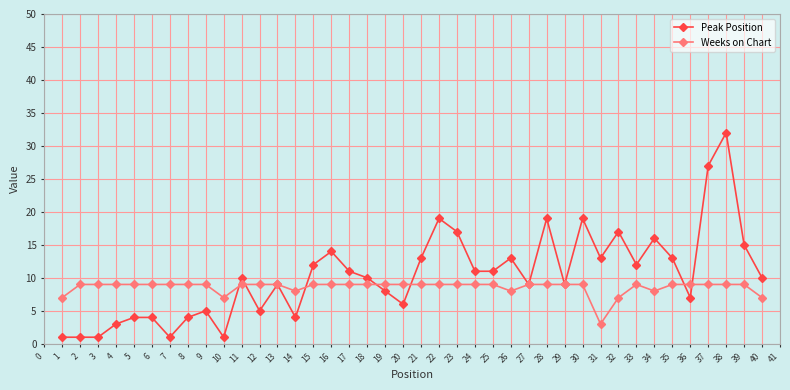

True or false: Peak Position and Weeks on Chart intersect in this chart.

True